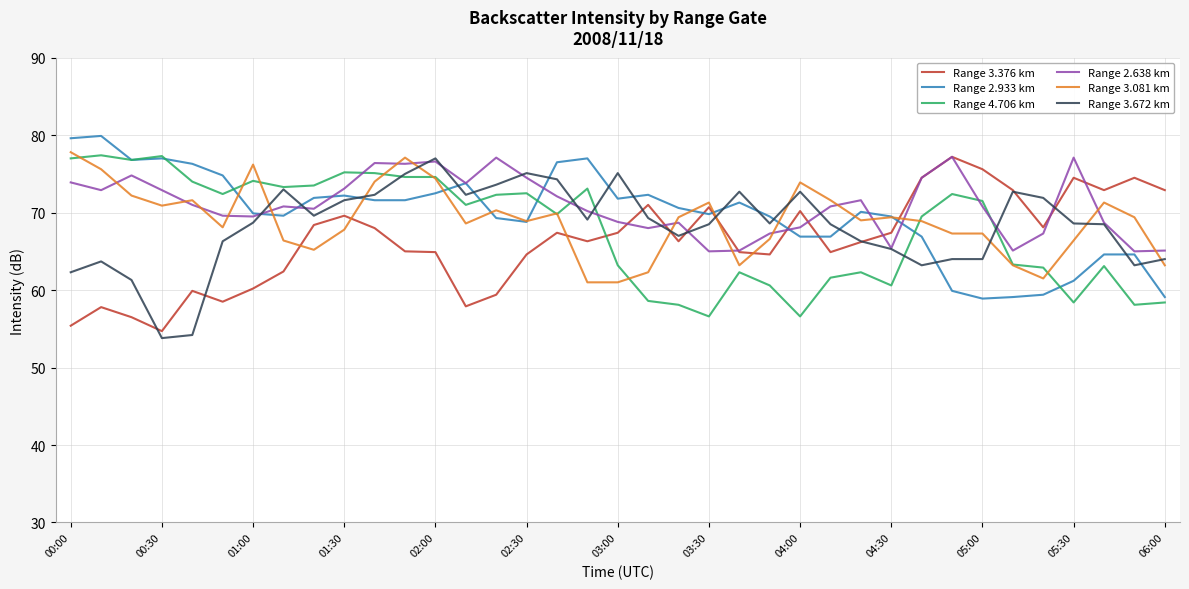

What is the lowest value of the Range 4.706 km series?

56.6